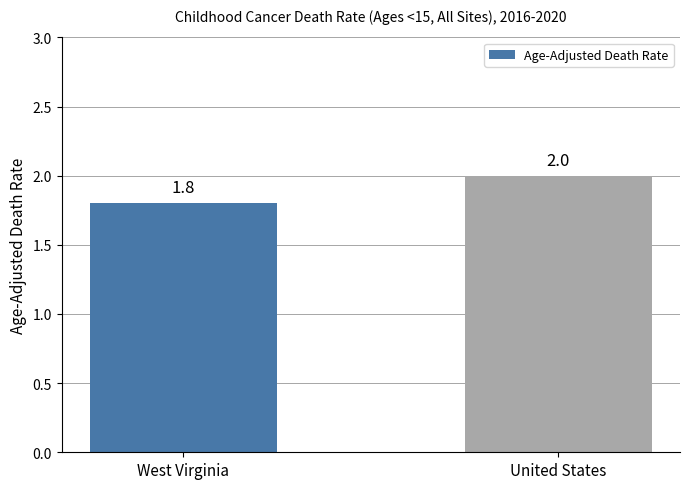

True or false: the data shows 2.0 at United States.

True